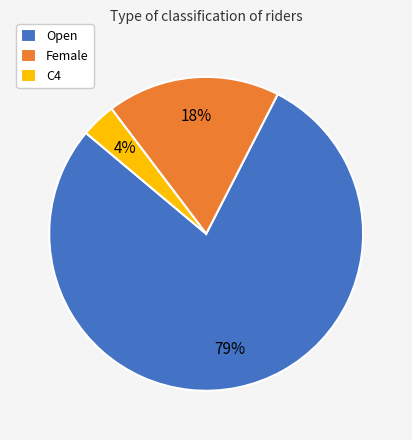

To the nearest percent, what is the average slice percentage?

33%